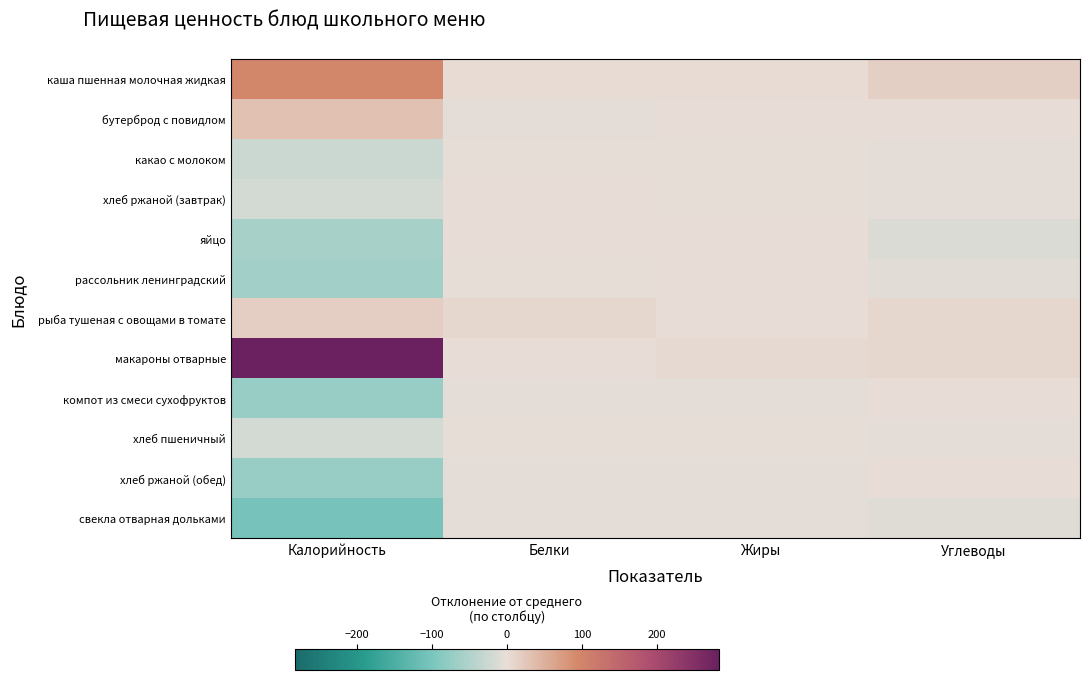

Reading left to right, extract all data points from this chart.

каша пшенная молочная жидкая: Калорийность=98.0	Белки=2.6	Жиры=3.8	Углеводы=17.2
бутерброд с повидлом: Калорийность=32.0	Белки=-2.4	Жиры=0.8	Углеводы=2.2
какао с молоком: Калорийность=-26.0	Белки=-0.4	Жиры=-0.2	Углеводы=-2.8
хлеб ржаной (завтрак): Калорийность=-19.0	Белки=1.6	Жиры=-2.2	Углеводы=-2.8
яйцо: Калорийность=-59.0	Белки=0.6	Жиры=1.8	Углеводы=-12.8
рассольник ленинградский: Калорийность=-62.0	Белки=-1.4	Жиры=1.8	Углеводы=-5.8
рыба тушеная с овощами в томате: Калорийность=18.0	Белки=8.6	Жиры=0.8	Углеводы=7.2
макароны отварные: Калорийность=283.0	Белки=0.6	Жиры=4.8	Углеводы=7.2
компот из смеси сухофруктов: Калорийность=-72.0	Белки=-3.4	Жиры=-3.2	Углеводы=0.2
хлеб пшеничный: Калорийность=-19.0	Белки=-0.4	Жиры=-2.2	Углеводы=-2.8
хлеб ржаной (обед): Калорийность=-72.0	Белки=-3.4	Жиры=-3.2	Углеводы=0.2
свекла отварная дольками: Калорийность=-102.0	Белки=-2.4	Жиры=-3.2	Углеводы=-6.8